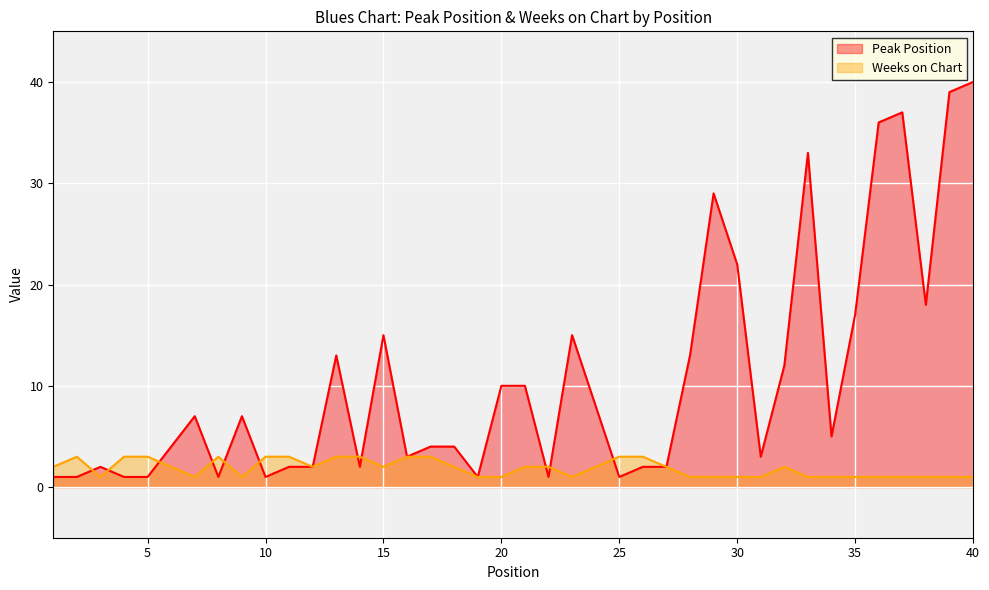

At which category is the sum across all series the highest?

40